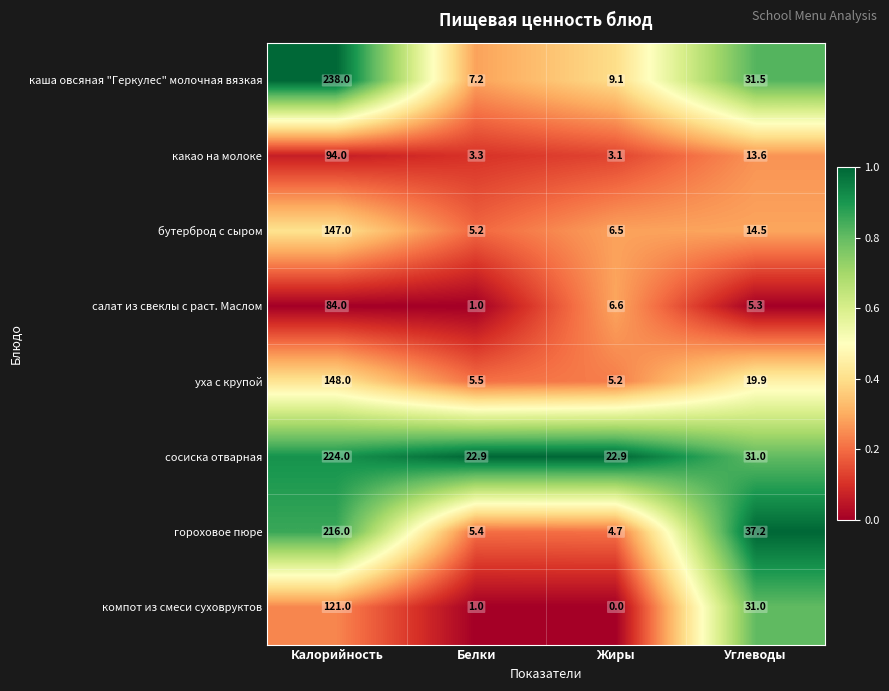

Which label corresponds to the largest value in the chart?

Калорийность